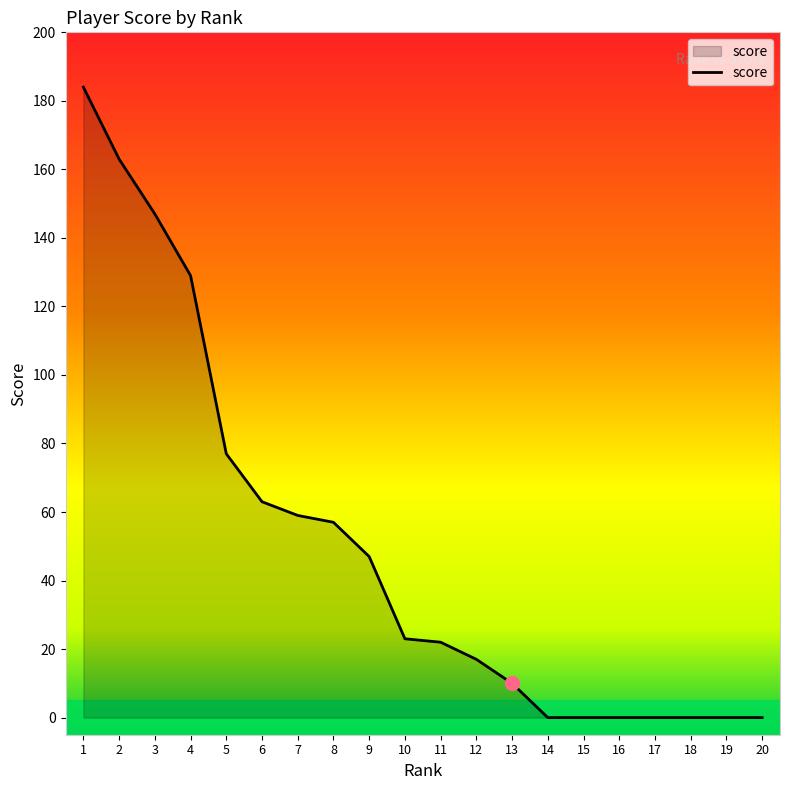

What is the change in value from 3 to 12?

-130